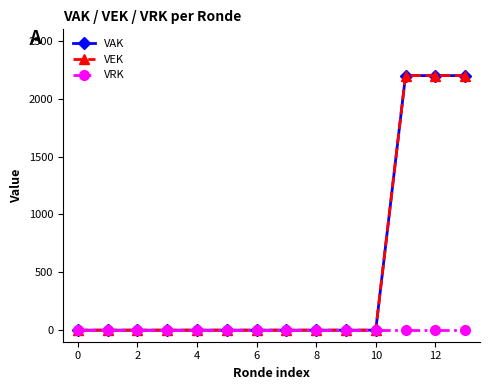

Reading right to left, what are all the values shown in this chart?

VAK: 2200	2200	2200	0	0	0	0	0	0	0	0	0	0	0
VEK: 2200	2200	2200	0	0	0	0	0	0	0	0	0	0	0
VRK: 0	0	0	0	0	0	0	0	0	0	0	0	0	0